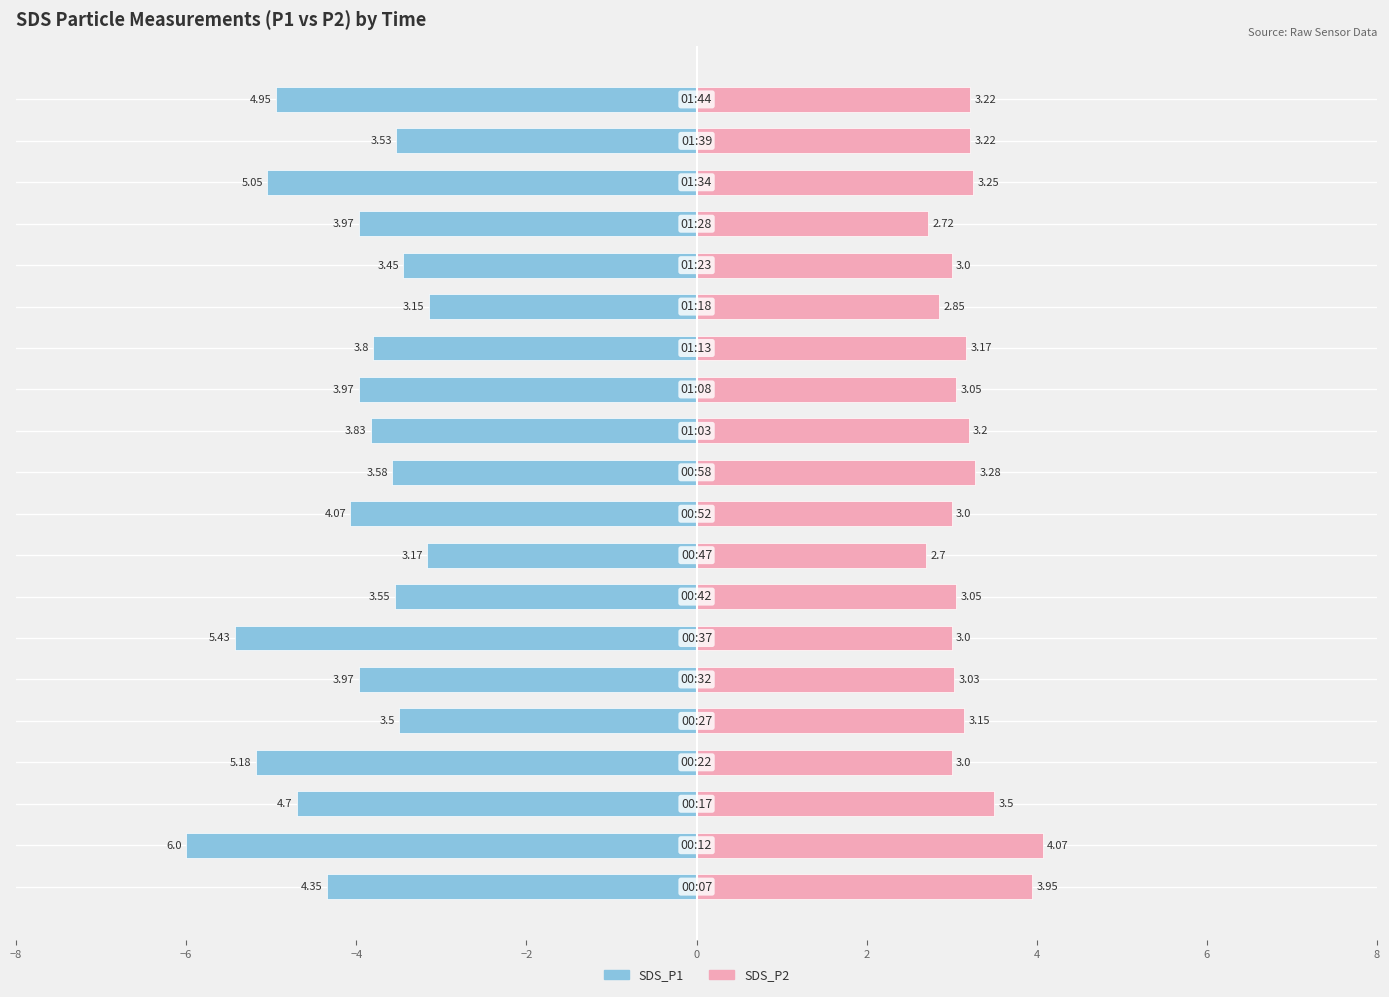

What is the total value across all series at 2?

-0.9